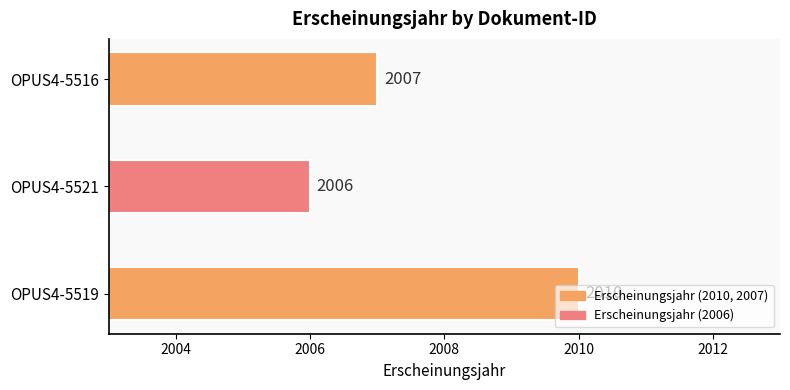

What is the smallest value displayed?

2006